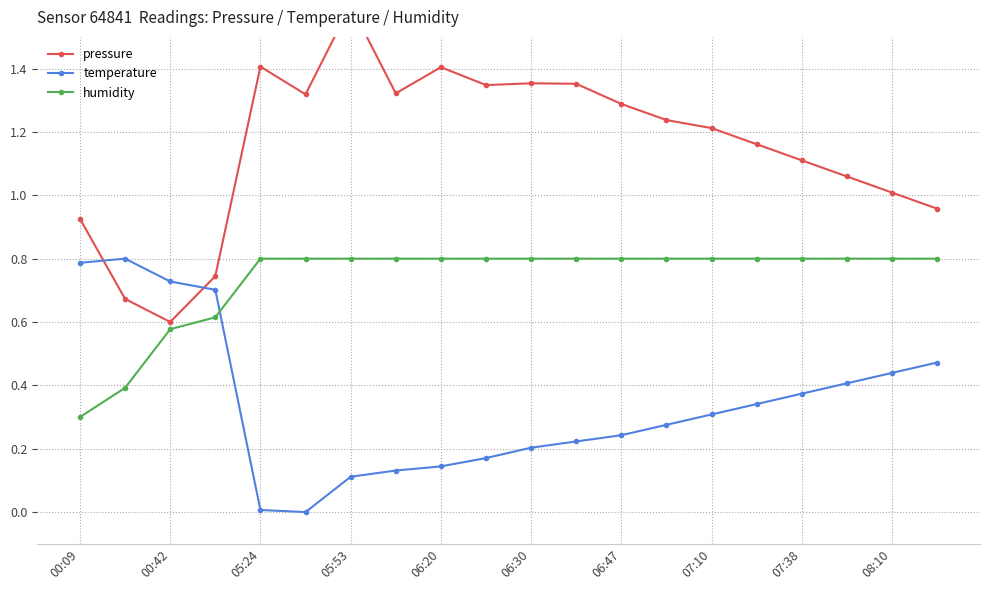

After their last crossing, which series has the higher values: temperature or humidity?

humidity